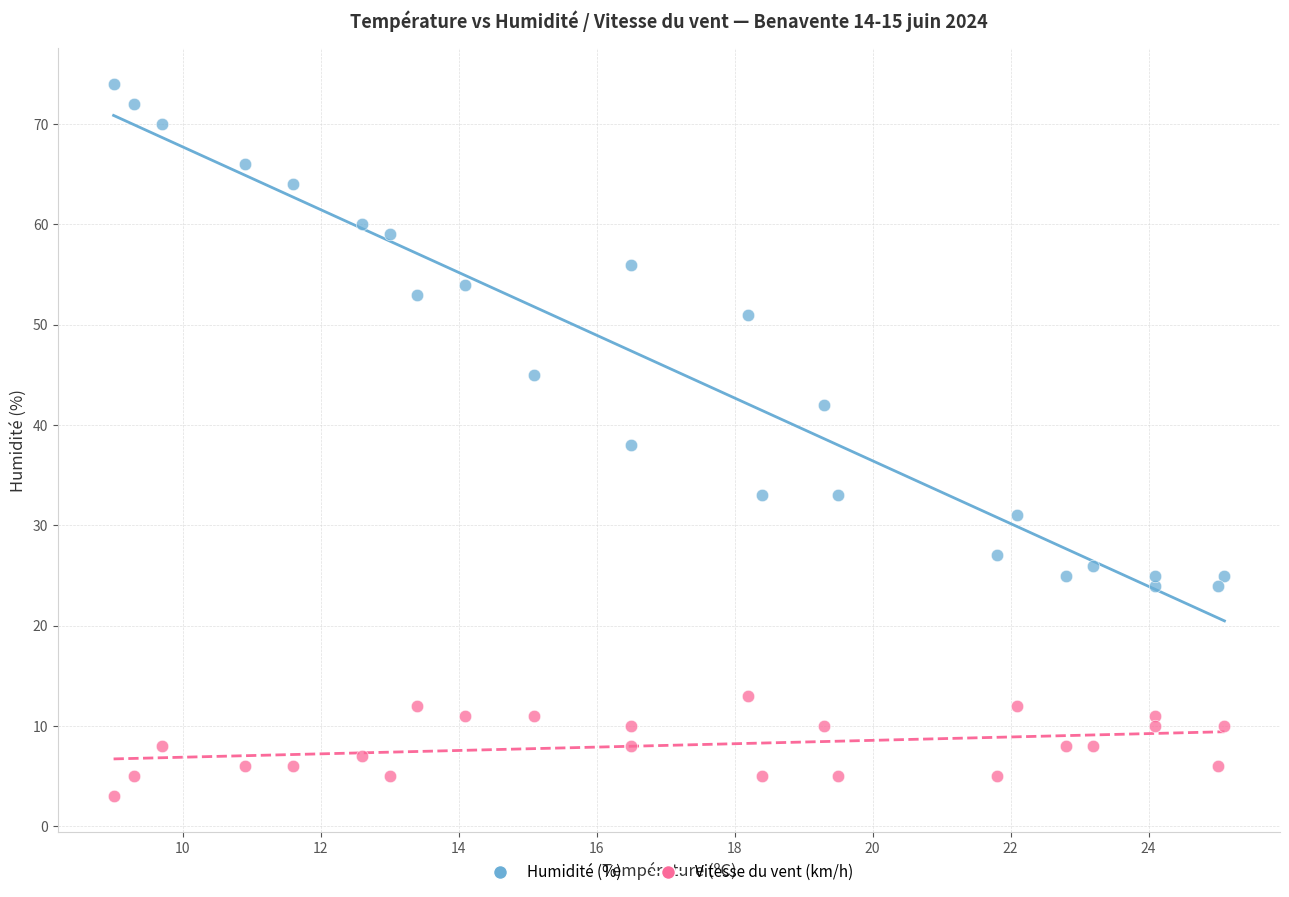

Across all data points, what is the range of Y values (max minus min)?

71